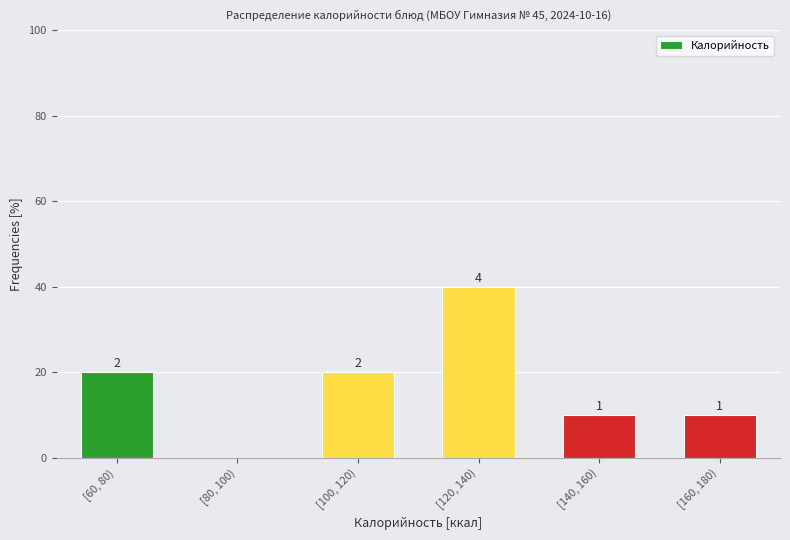

Are the bars horizontal?

No